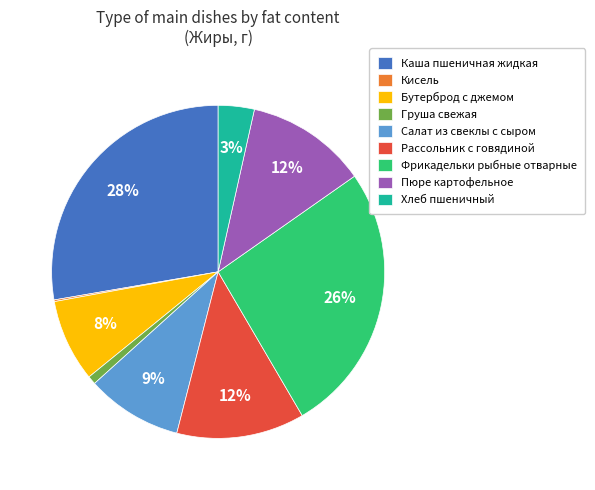

To the nearest percent, what is the difference between the largest and smallest slice percentages?

28%